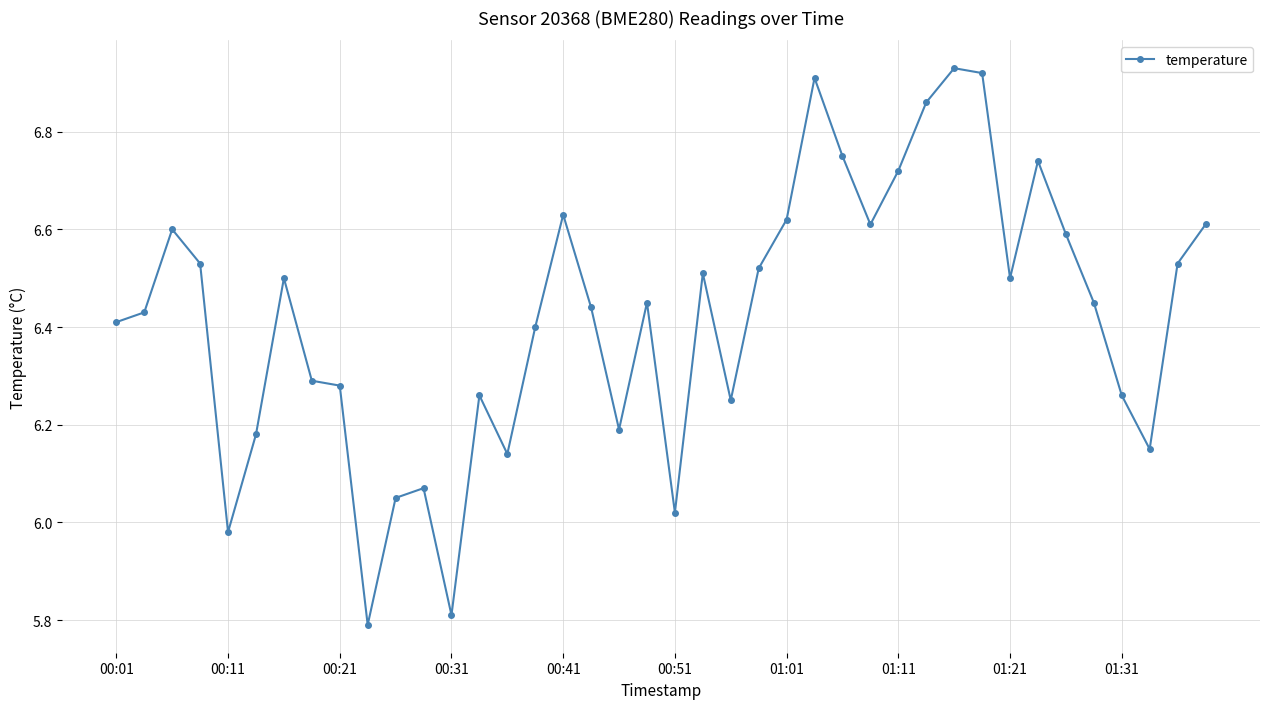

What is the minimum value shown in the chart?

5.8